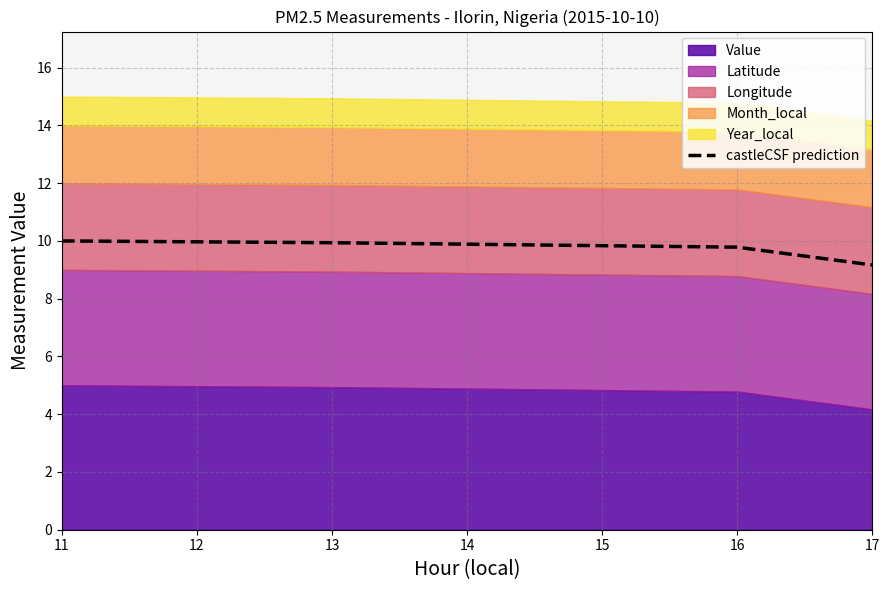

Which category has the lowest value in the castleCSF prediction series?

17